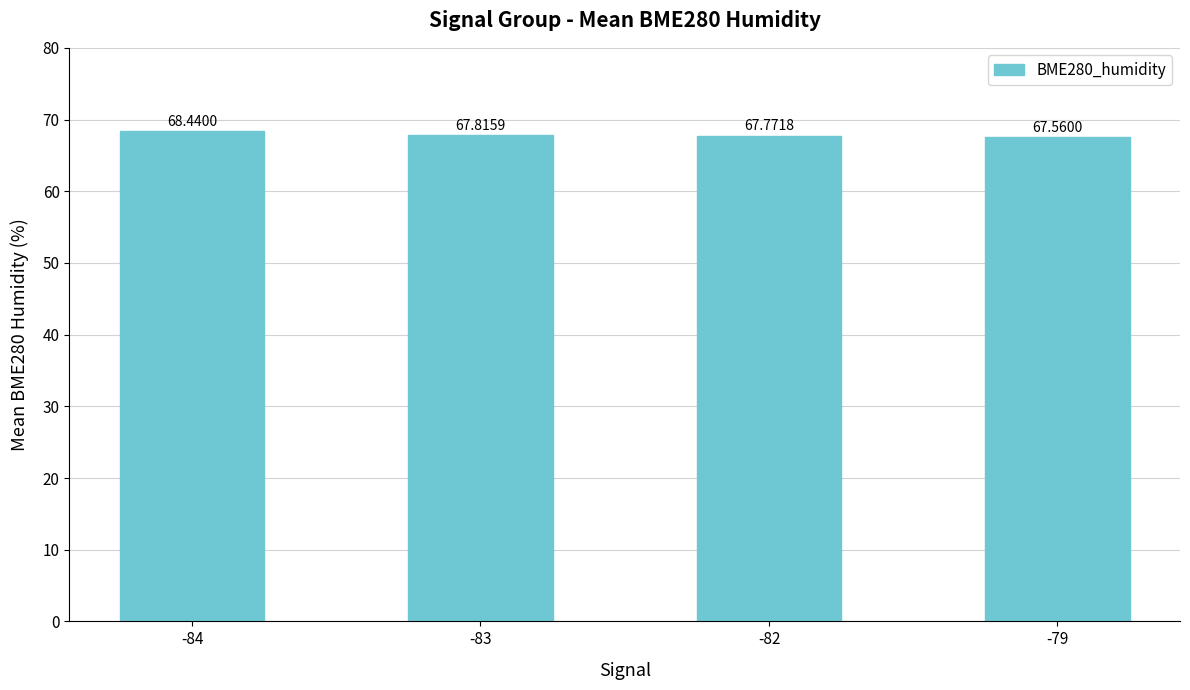

What is the greatest value displayed?

68.4